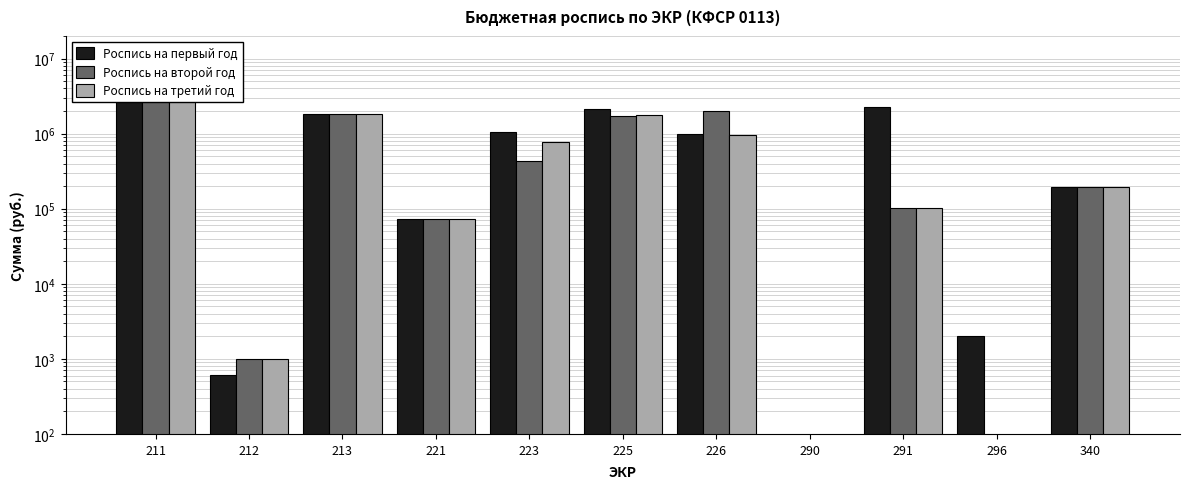

True or false: Роспись на первый год has a value of 1065000.0 at 223.

True